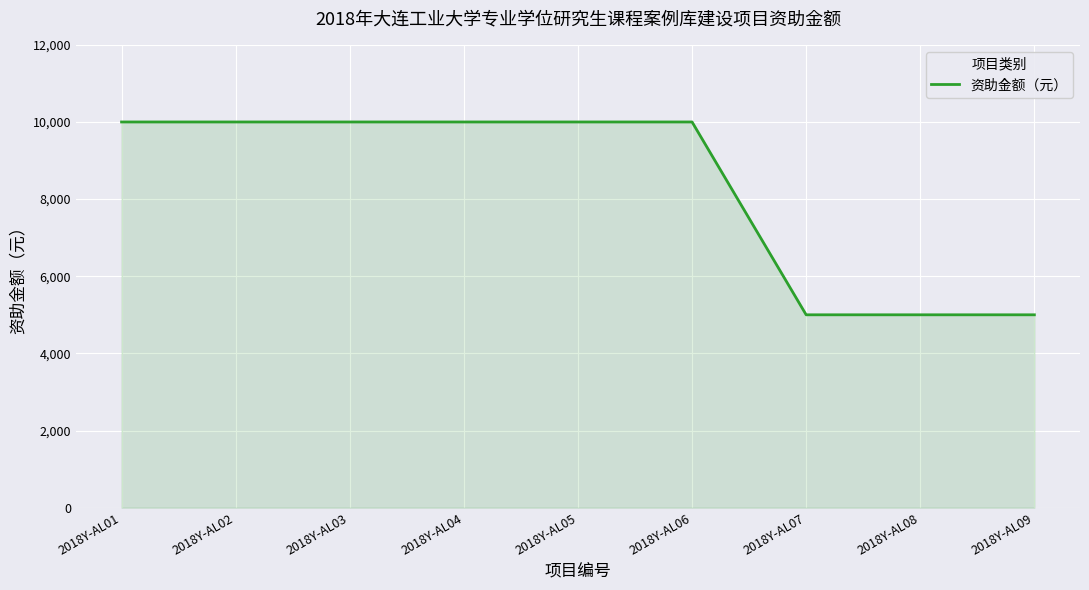

Is it true that the value at 2018Y-AL03 is 3460?

False